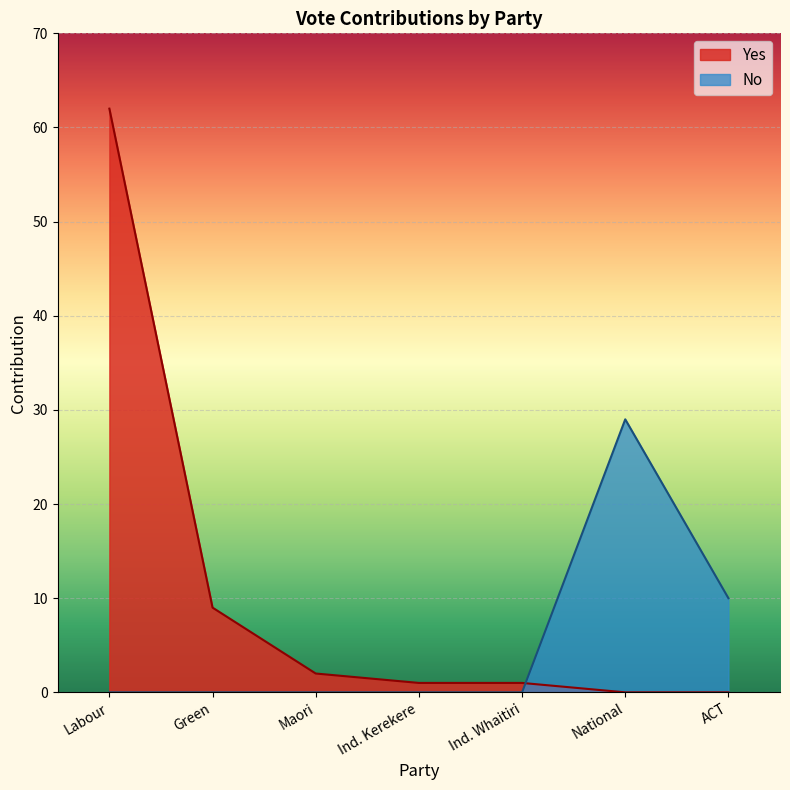

How many interior local peaks (higher than both neighbors) does the data have?

1